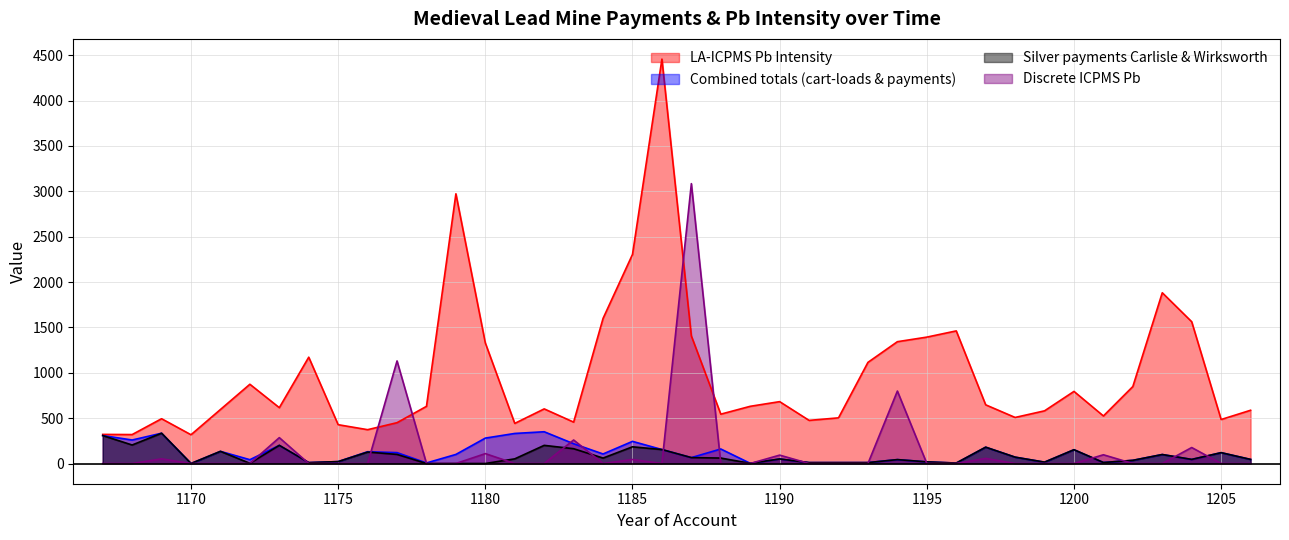

Reading right to left, extract all data points from this chart.

LA-ICPMS Pb Intensity: 586.8	485.0	1562.7	1882.2	848.5	524.1	794.8	580.7	507.6	646.9	1461.7	1393.2	1342.7	1114.8	503.3	475.3	682.0	630.5	543.9	1406.2	4457.6	2304.9	1599.7	456.2	602.0	442.1	1328.3	2972.9	630.0	450.0	372.9	427.8	1172.0	615.5	873.6	595.3	317.0	493.7	319.0	320.8
Combined totals (cart-loads & payments): 45.0	119.5	45.0	99.0	35.0	11.0	152.0	15.0	70.0	180.0	5.0	18.0	43.0	10.0	10.0	10.0	50.0	2.0	160.0	65.0	154.0	244.0	105.0	218.0	350.0	331.3	280.0	100.0	6.0	120.0	130.0	21.0	10.0	200.0	42.0	134.0	0.0	334.0	259.0	308.0
Silver payments Carlisle & Wirksworth: 45.0	119.5	45.0	99.0	35.0	11.0	152.0	15.0	70.0	180.0	5.0	18.0	43.0	10.0	10.0	10.0	50.0	2.0	60.0	65.0	154.0	184.0	60.0	163.0	200.0	51.3	0.0	0.0	0.0	100.0	126.0	21.0	10.0	200.0	2.0	134.0	0.0	334.0	204.0	308.0
Discrete ICPMS Pb: 0.0	0.0	176.1	0.0	0.0	96.2	0.0	0.0	0.0	56.1	0.0	0.0	798.6	0.0	0.0	0.0	92.3	0.0	0.0	3085.0	0.0	44.1	0.0	259.2	0.0	0.0	109.0	0.0	0.0	1130.8	0.0	0.0	0.0	285.1	0.0	0.0	0.0	51.4	0.0	0.0